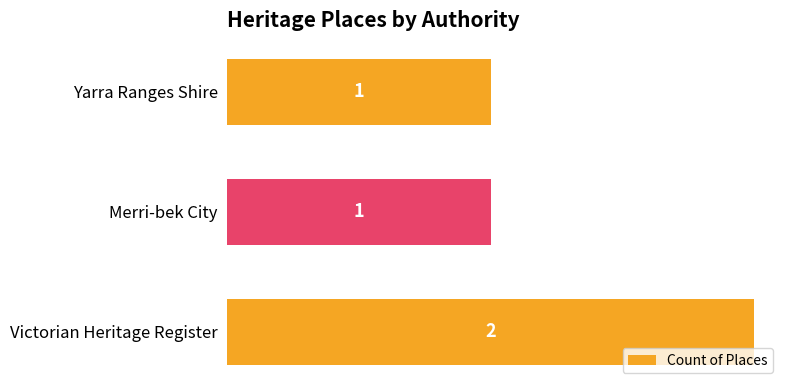

What is the greatest value displayed?

2